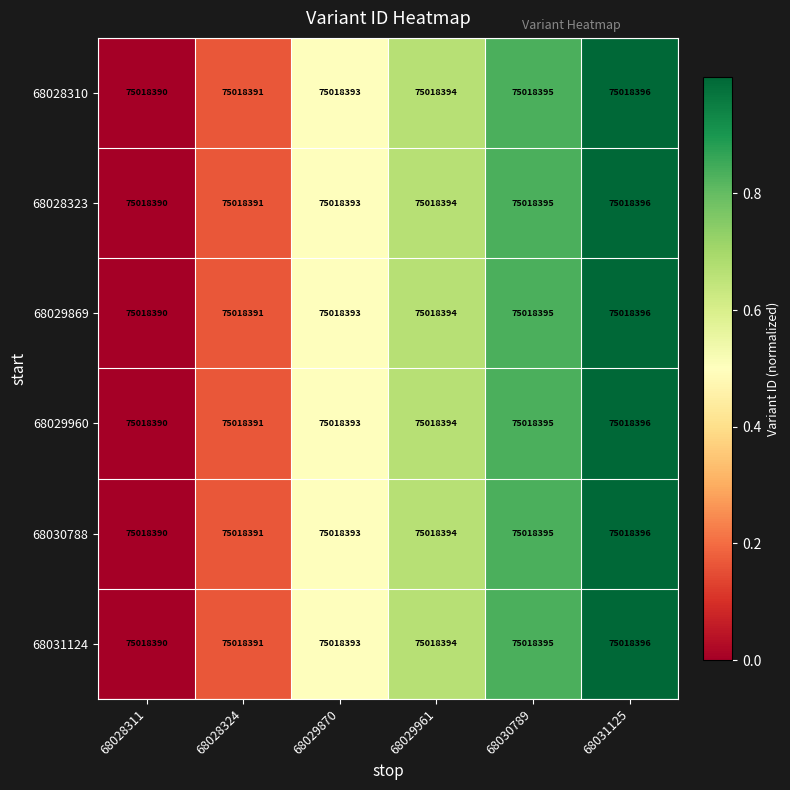

Is it true that 68029869 equals 0.3 at 68028324?

False